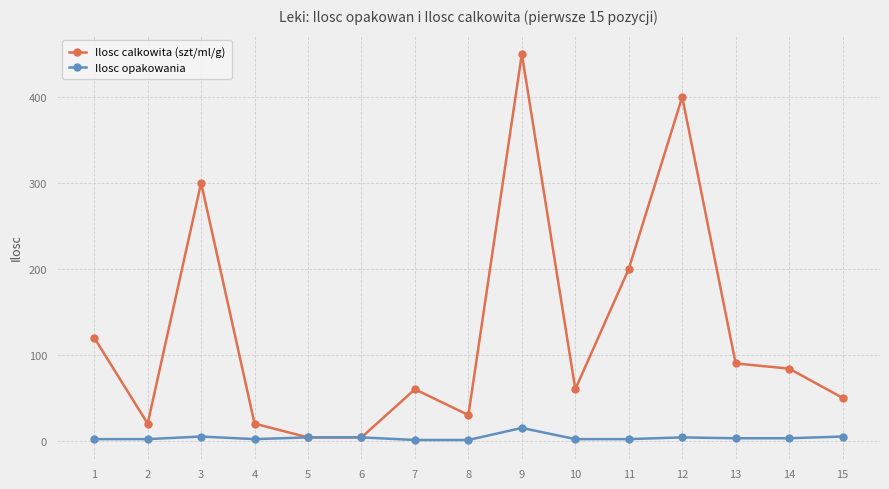

At which category is the sum across all series the highest?

9